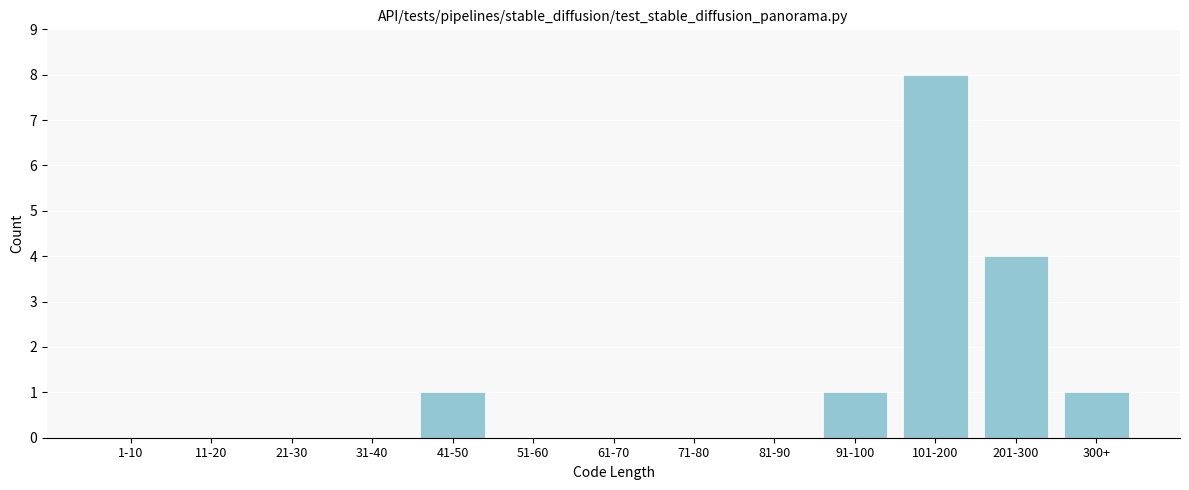

Reading left to right, what are all the values shown in this chart?

1-10=0	11-20=0	21-30=0	31-40=0	41-50=1	51-60=0	61-70=0	71-80=0	81-90=0	91-100=1	101-200=8	201-300=4	300+=1